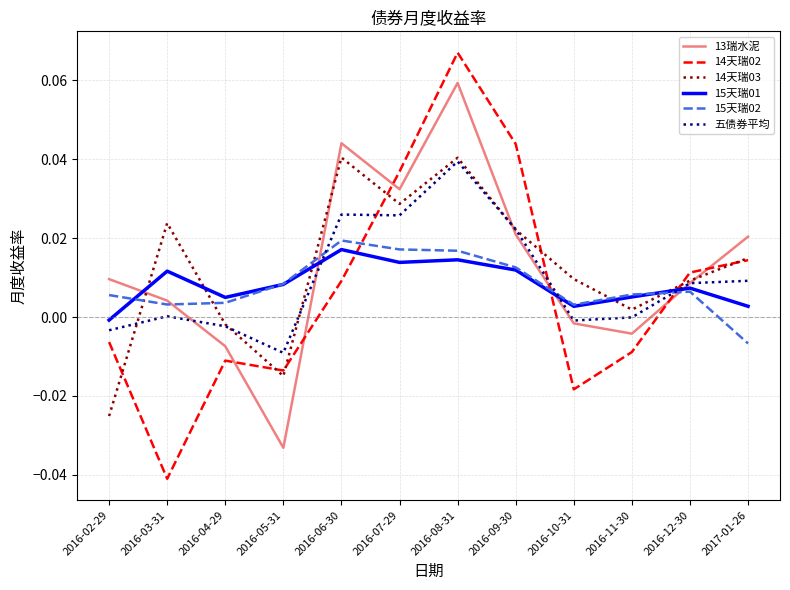

At which label does 15天瑞01 reach its peak?

2016-06-30